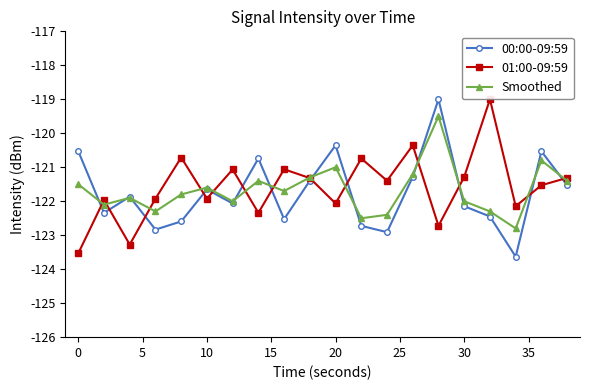

In 00:00-09:59, how many points are lower than both neighbors (excluding endpoints)?

6